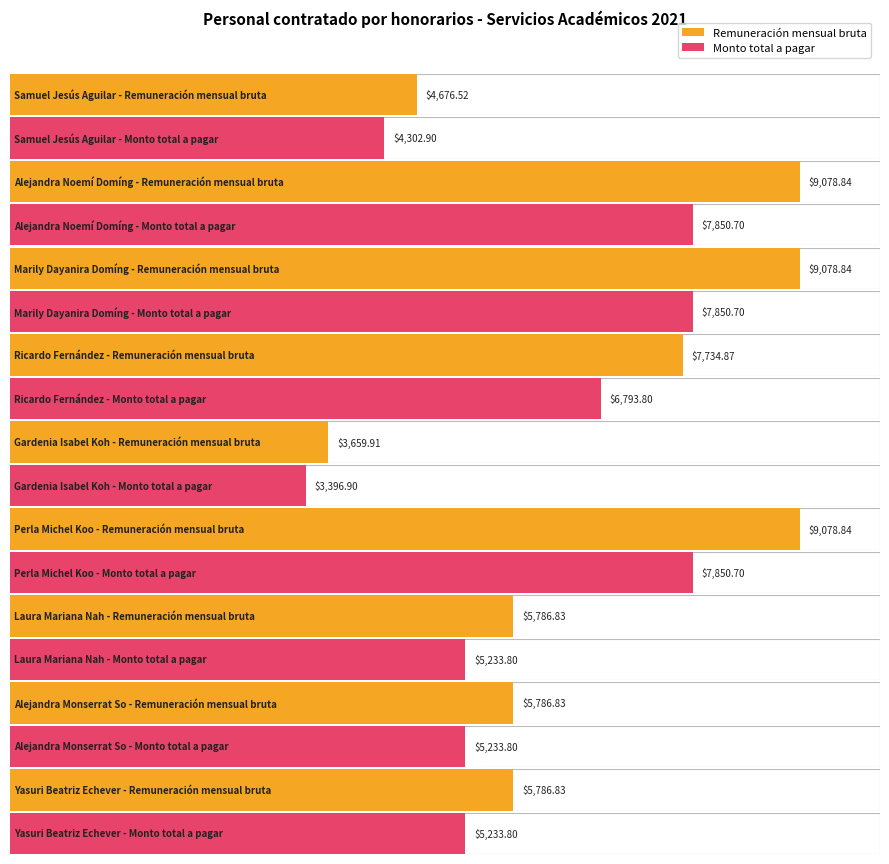

What is the value of the Remuneración mensual bruta bar at the 2nd from the left?

9078.8